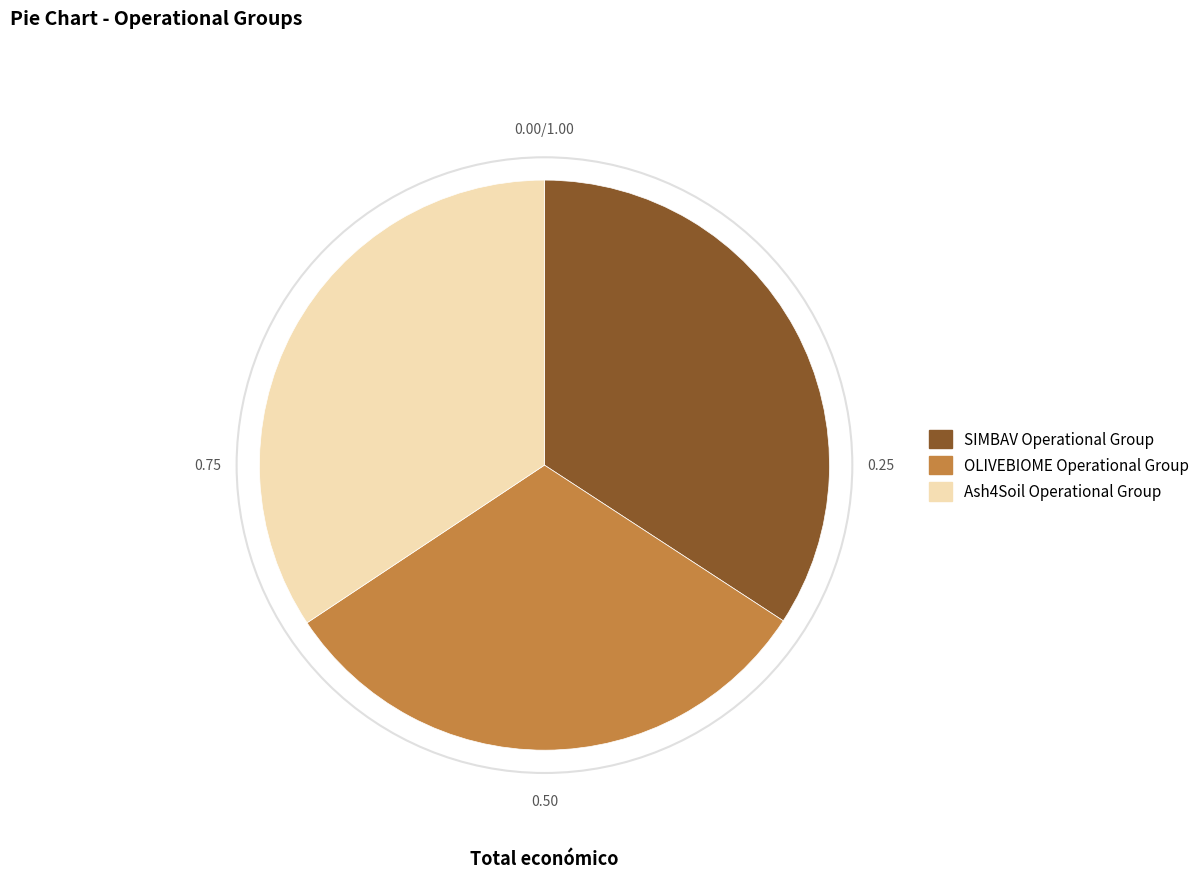

Is OLIVEBIOME Operational Group the majority of the pie?

No